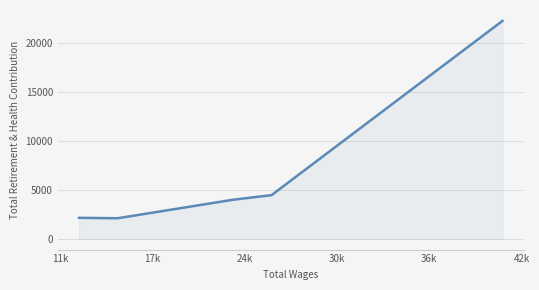

What is the difference between the maximum and second lowest values?

20094.0